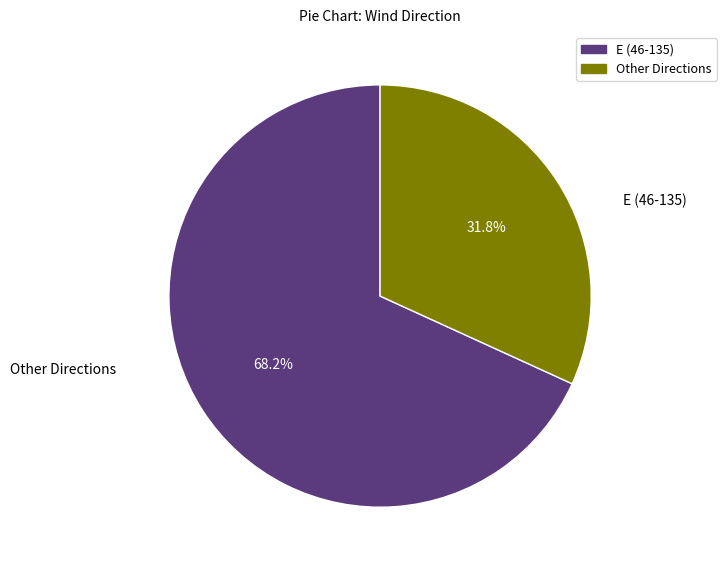

Does any single category account for the majority?

Yes